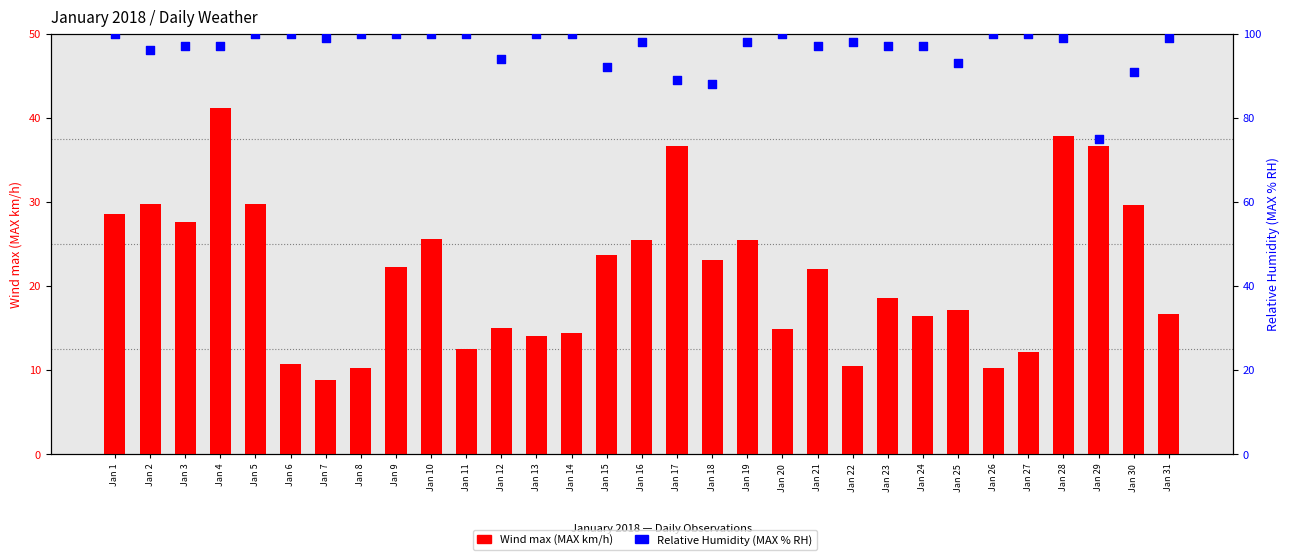

Which series has the widest spread of Y values?

Wind max (MAX km/h)